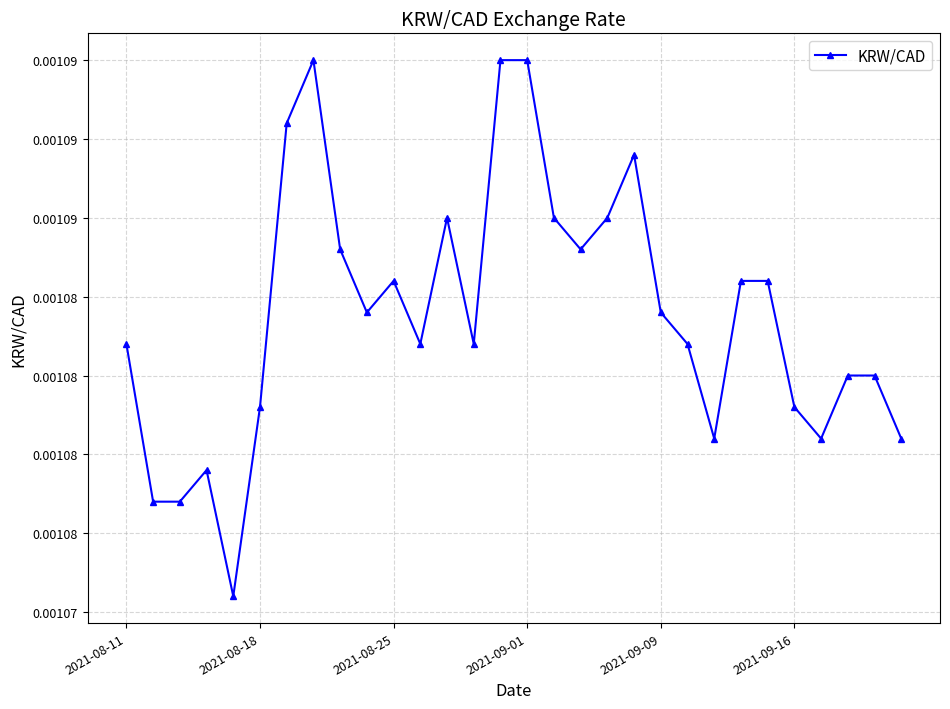

Rank the categories by value from highest to lowest.

7, 14, 15, 6, 19, 12, 16, 18, 8, 17, 10, 23, 24, 9, 20, 2021-08-11, 11, 13, 21, 27, 28, 2021-09-16, 25, 22, 26, 29, 2021-09-01, 2021-08-18, 2021-08-25, 2021-09-09